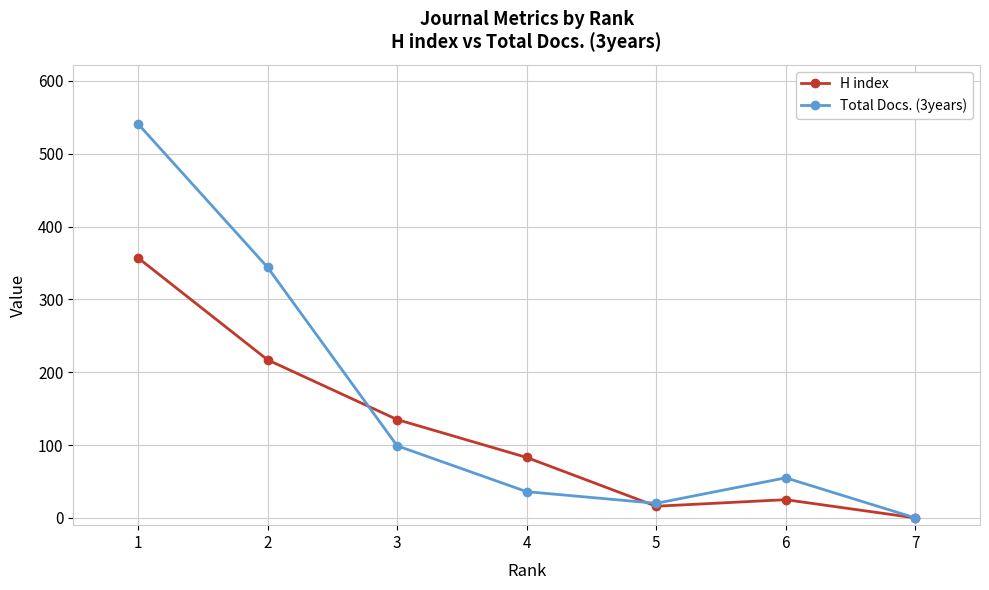

What is the sum of the H index values at 2 and 3?

352